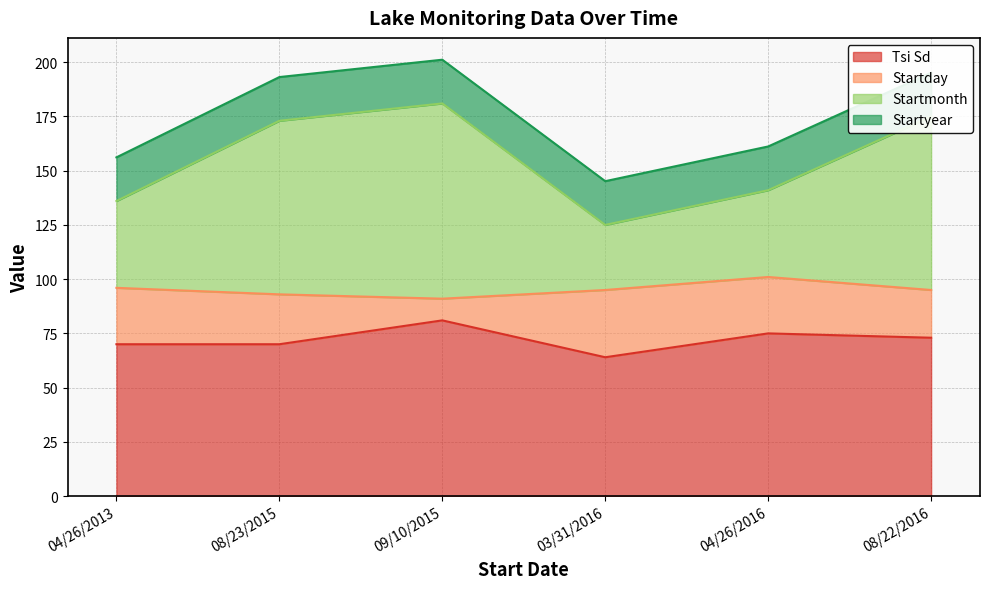

What is the minimum value shown in the chart?

64